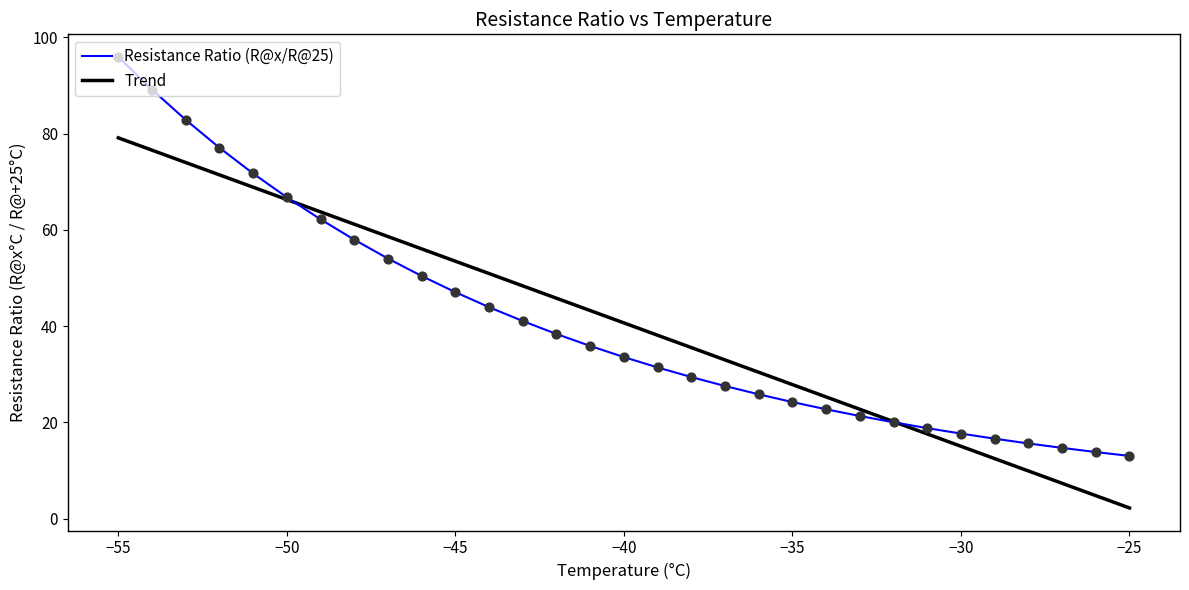

What is the minimum value shown in the chart?

2.2